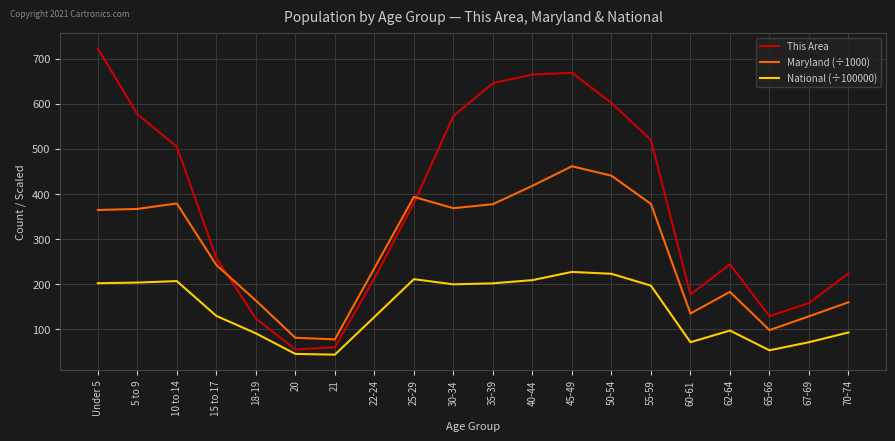

What is the difference between the maximum and minimum values in the Maryland (÷1000) series?

384.1